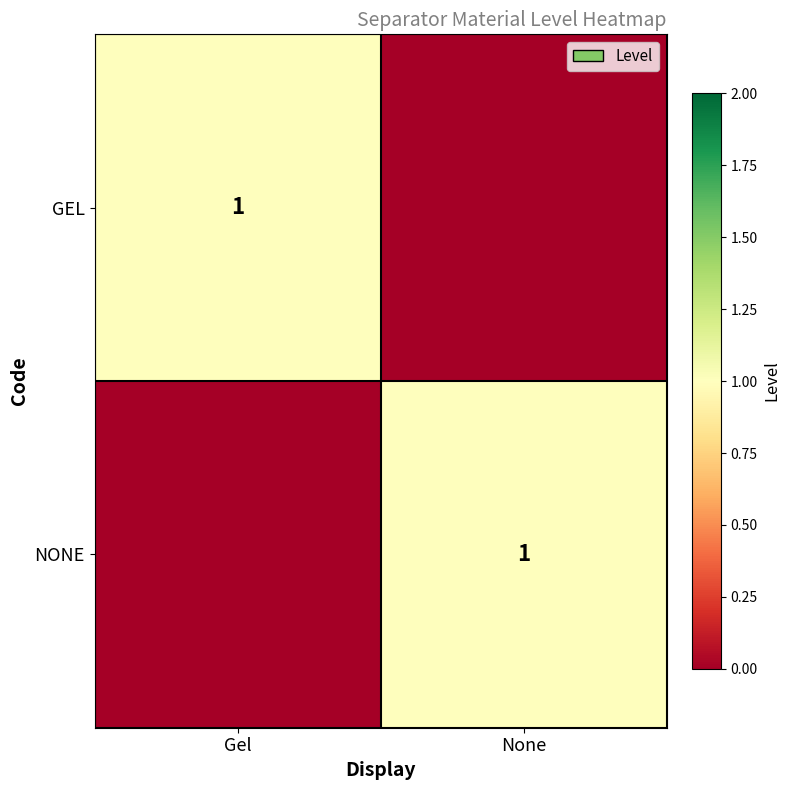

True or false: GEL has a value of 1 at Gel.

True